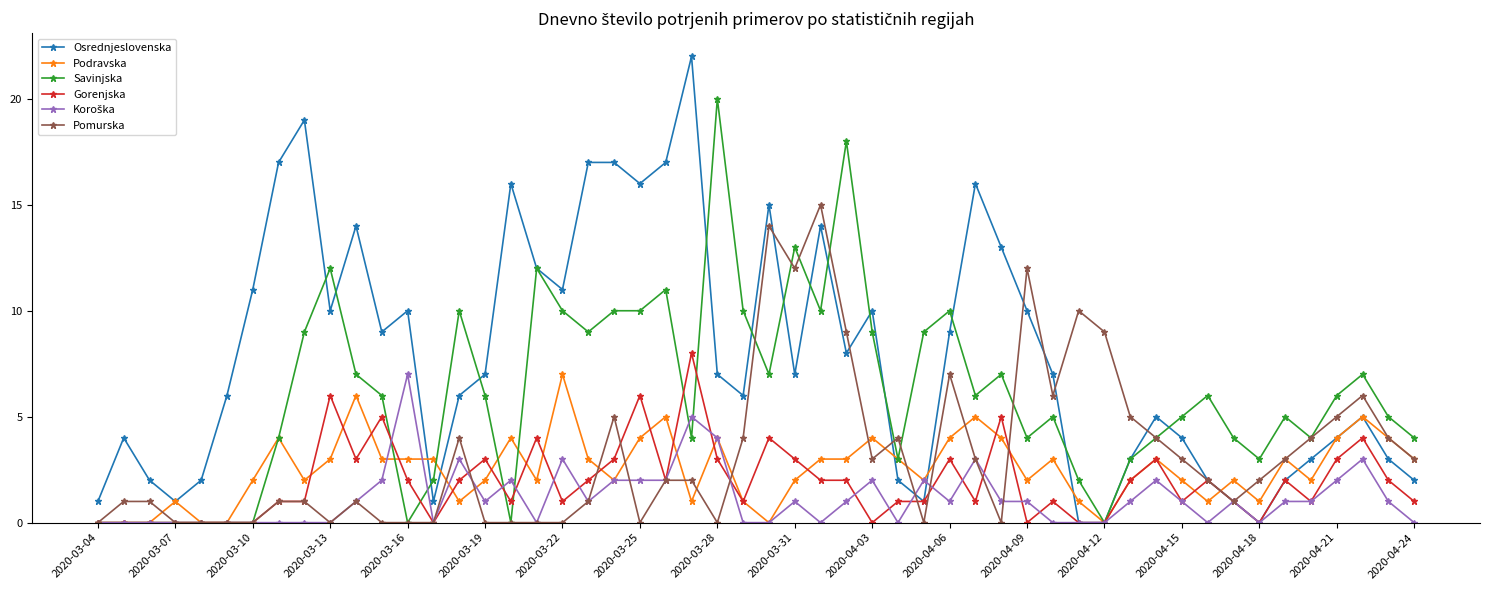

True or false: Podravska has more than 2 interior local peaks.

True